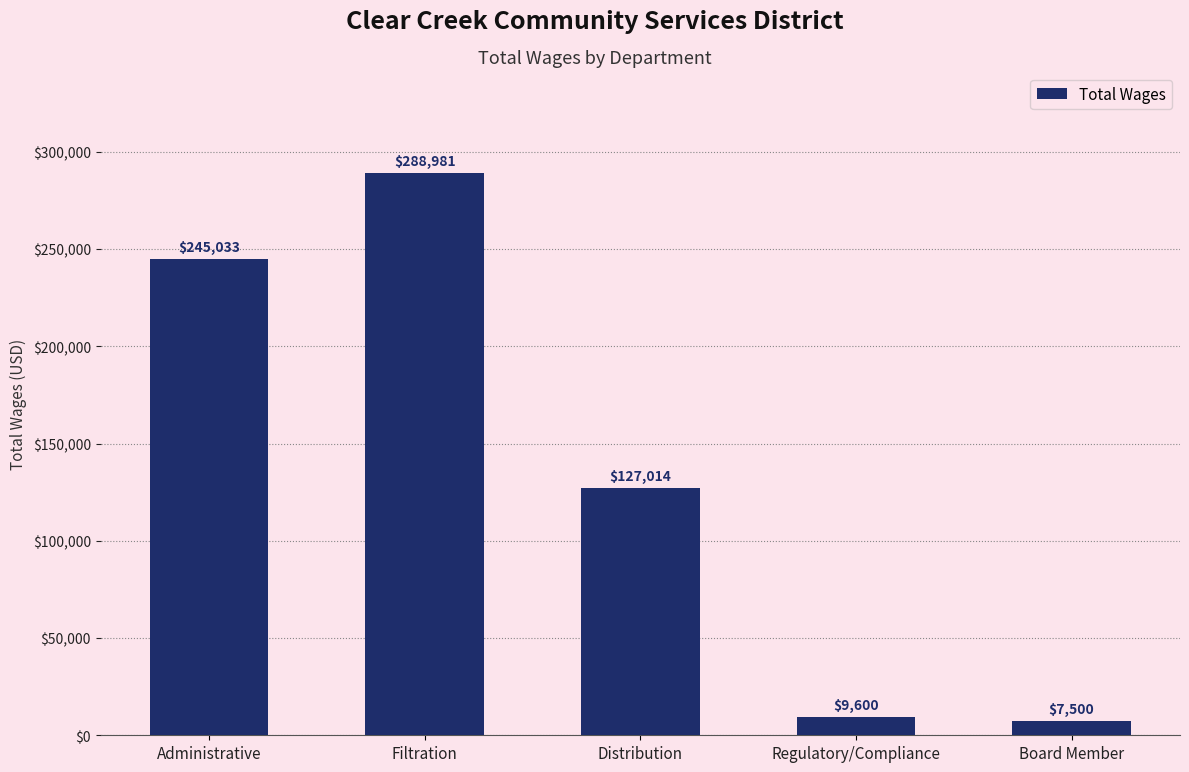

Where is the data nearest to the value 148240?

Distribution